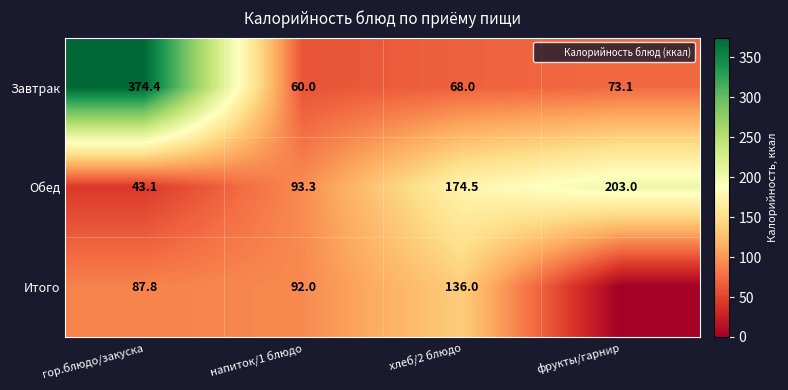

What is the spread (max minus min) of values at хлеб/2 блюдо?

106.5